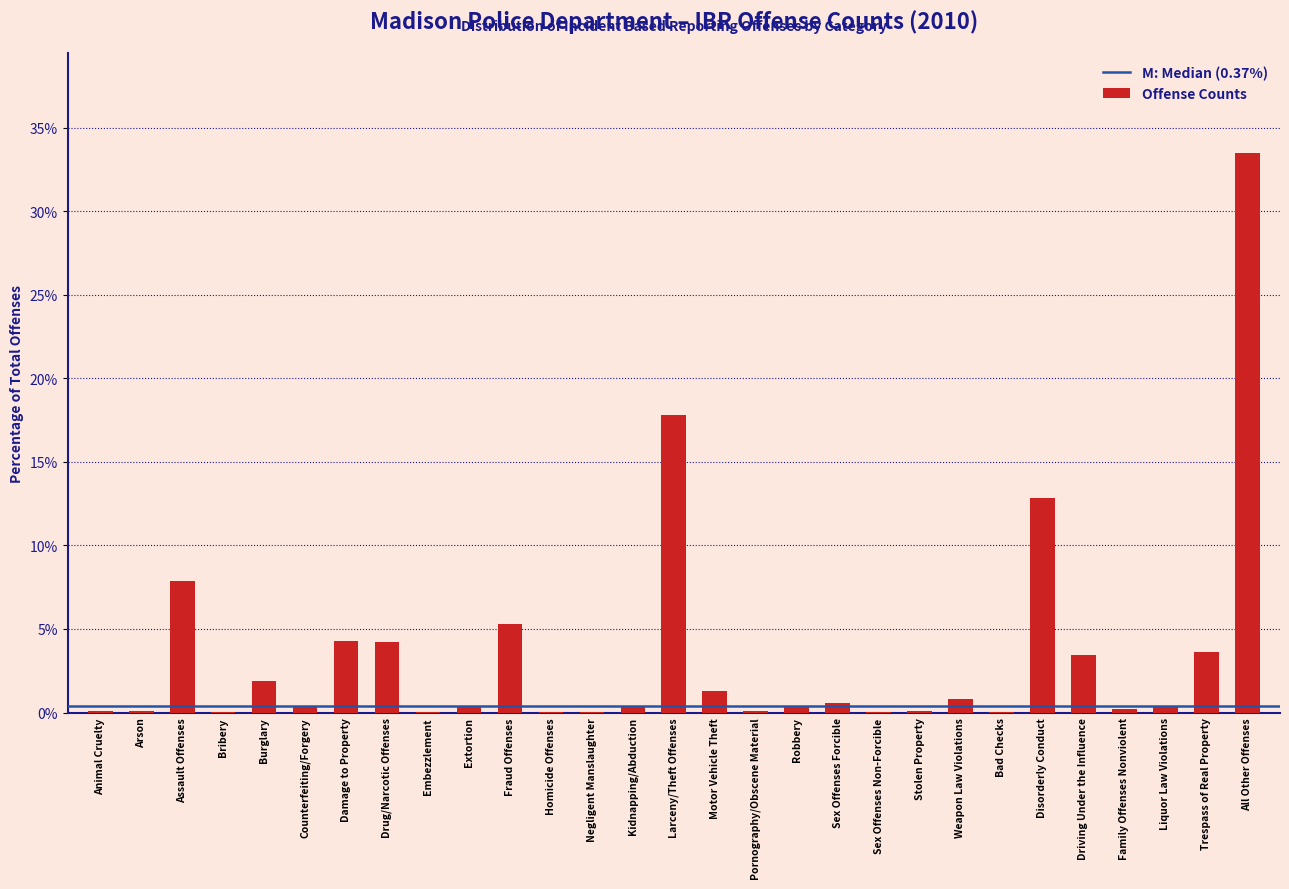

What is the sum of all values?

100.0